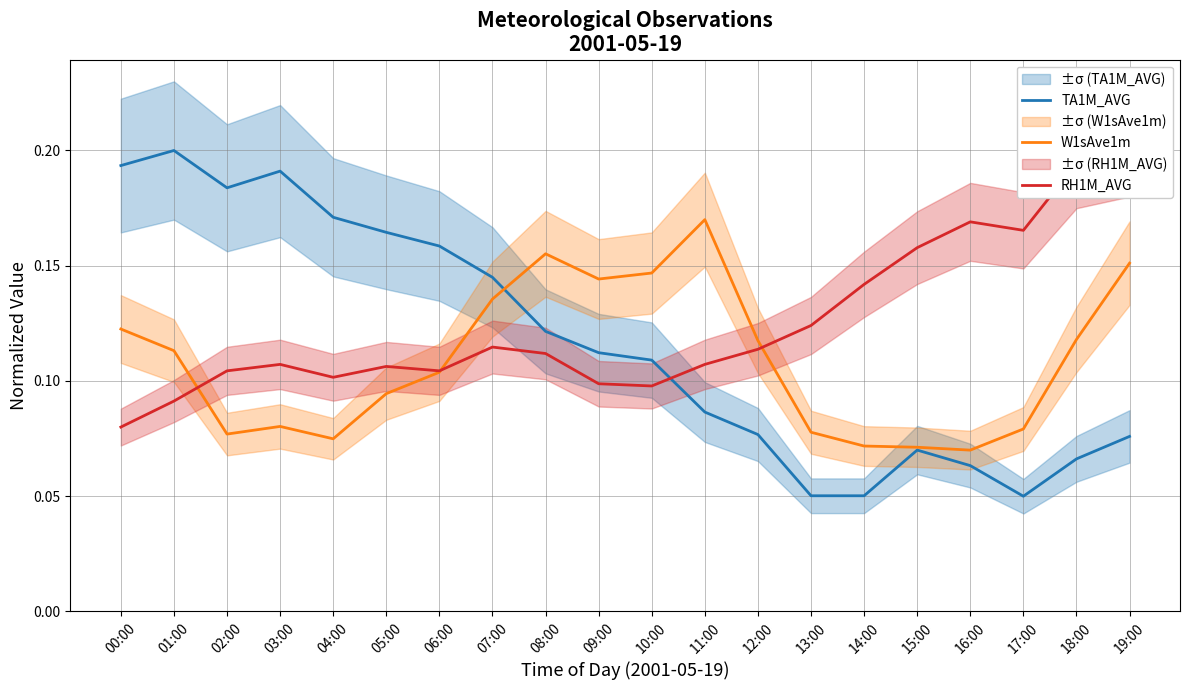

Which series ends up on top after the final intersection of TA1M_AVG and RH1M_AVG?

RH1M_AVG